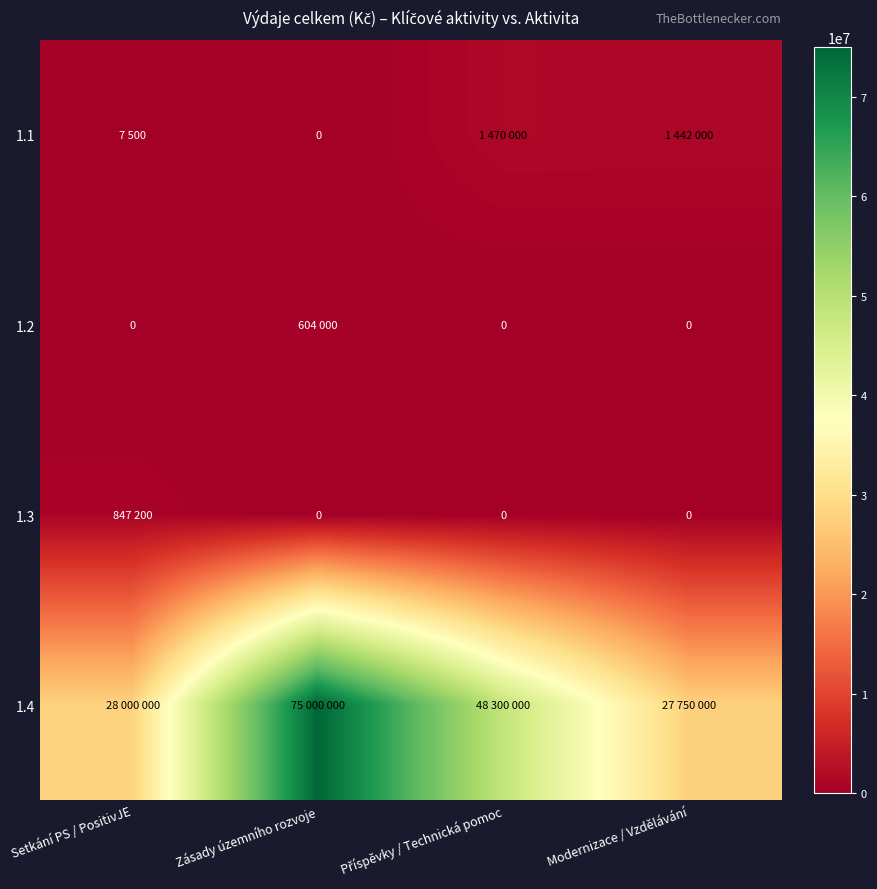

What is the maximum value for 1.4?

75000000